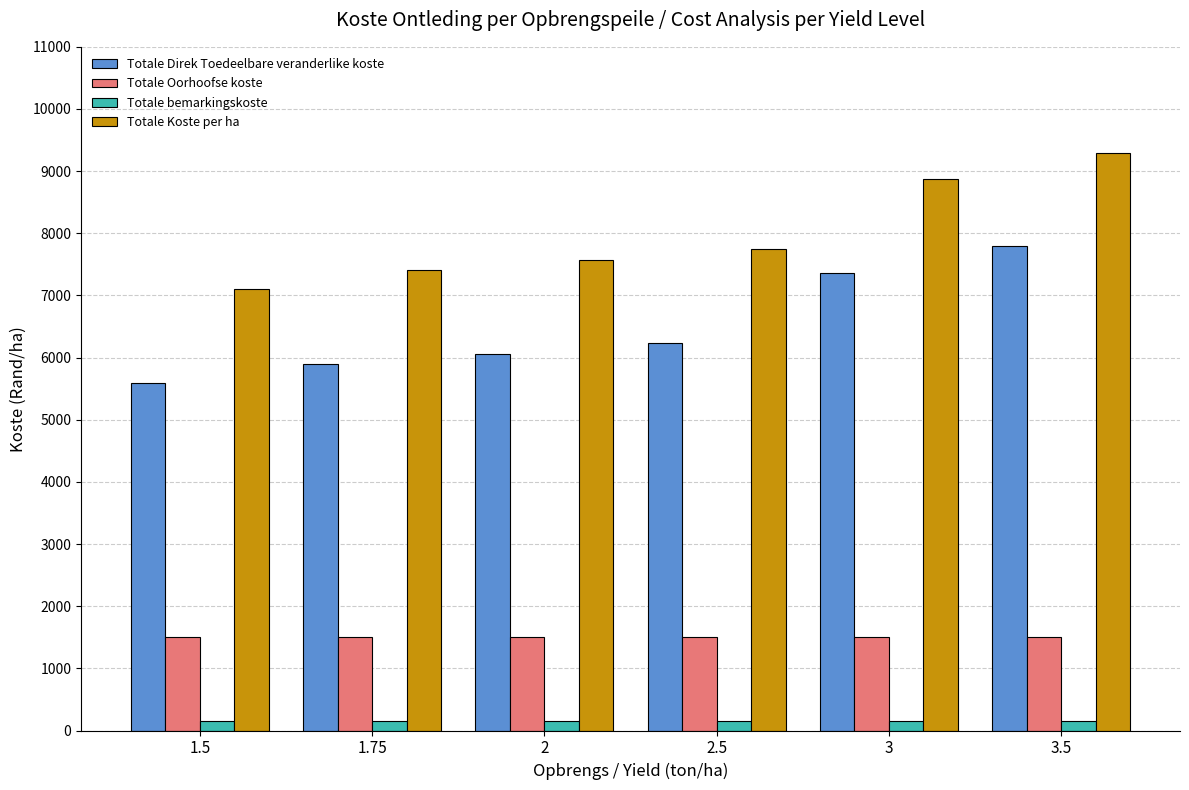

Reading left to right, what are all the values shown in this chart?

Totale Direk Toedeelbare veranderlike koste: 5598.4	5898.5	6061.6	6236.4	7365.2	7791.0
Totale Oorhoofse koste: 1508.6	1508.6	1508.6	1508.6	1508.6	1508.6
Totale bemarkingskoste: 160.0	160.0	160.0	160.0	160.0	160.0
Totale Koste per ha: 7107.0	7407.1	7570.2	7745.0	8873.9	9299.7